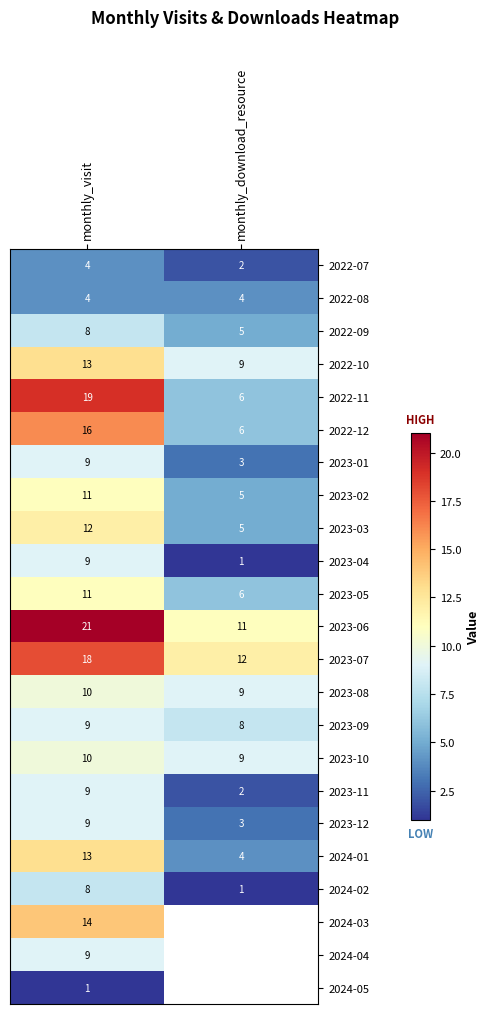

The 2024-02 series shows 8 at monthly_visit. True or false?

True